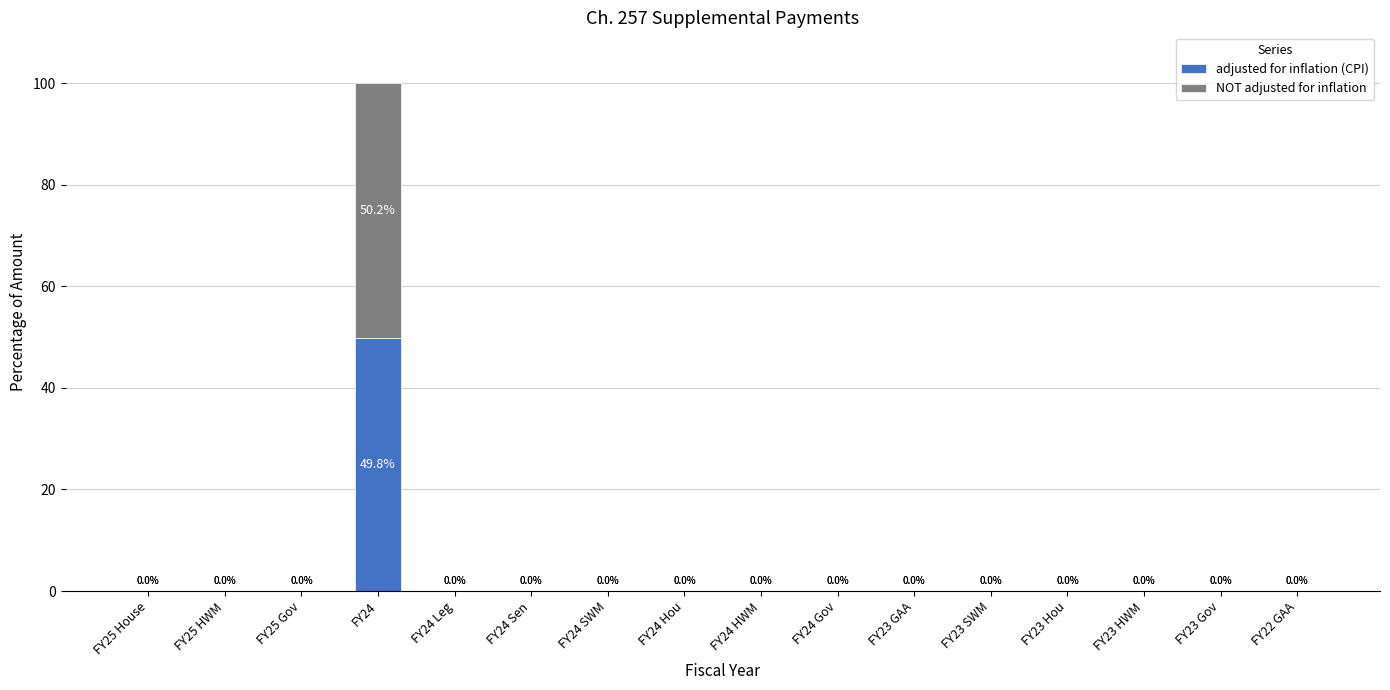

The adjusted for inflation (CPI) series shows 0.0 at FY24 Hou. True or false?

True